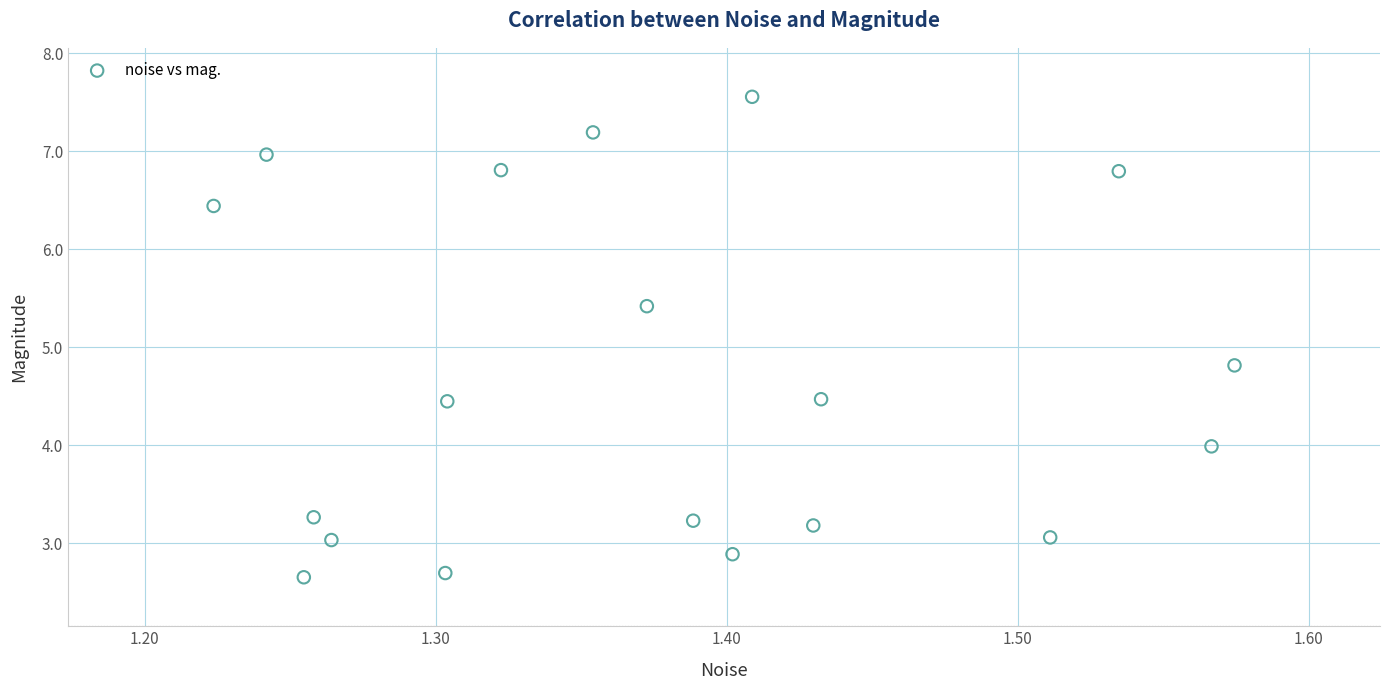

What Y value in the scatter plot is closest to 5?

4.8